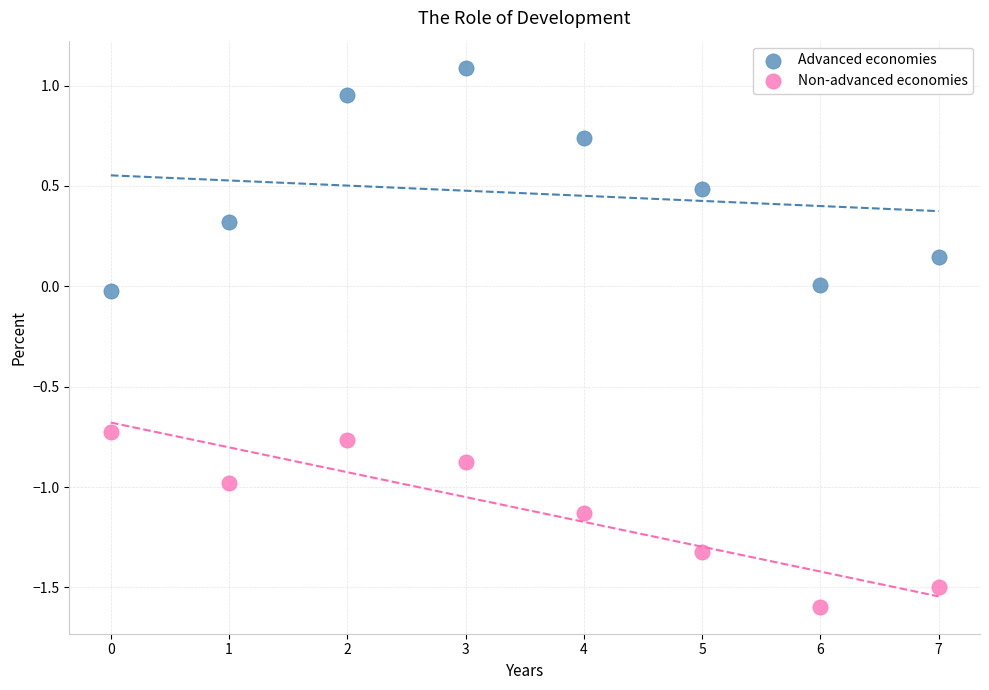

What are all the series names shown in the legend?

Advanced economies, Non-advanced economies